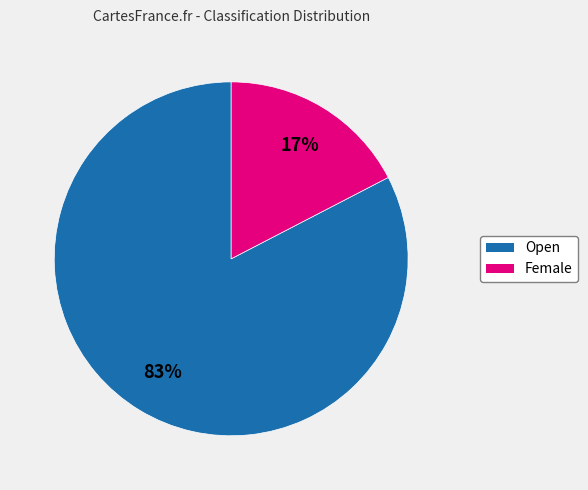

Is the sum of Open and Female greater than half?

Yes